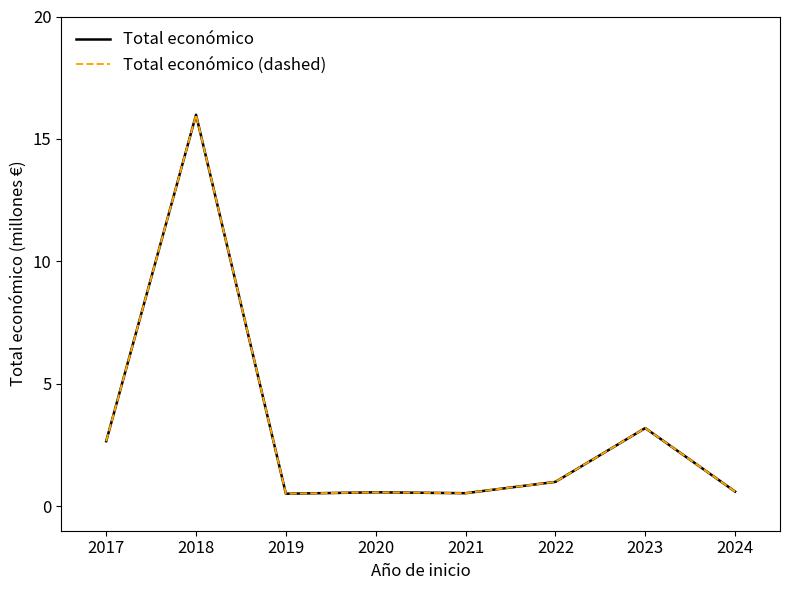

Which series has the largest range (max minus min)?

Total económico